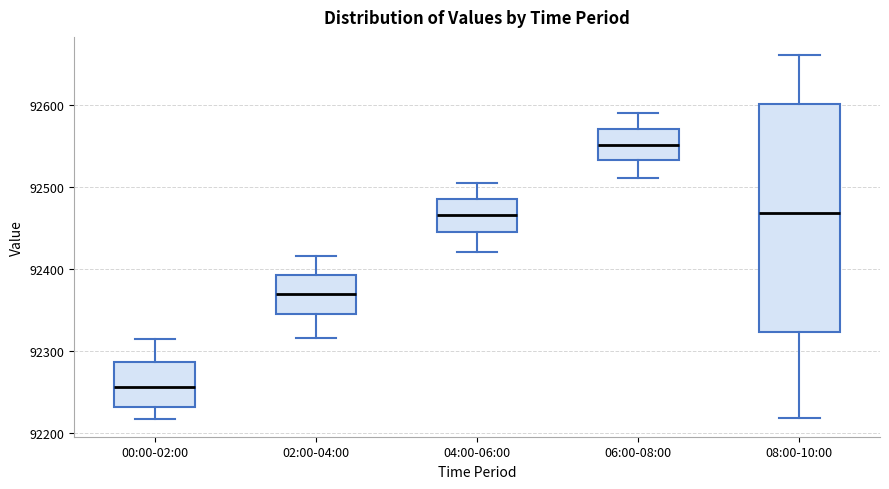

Which box's median line is the lowest?

00:00-02:00